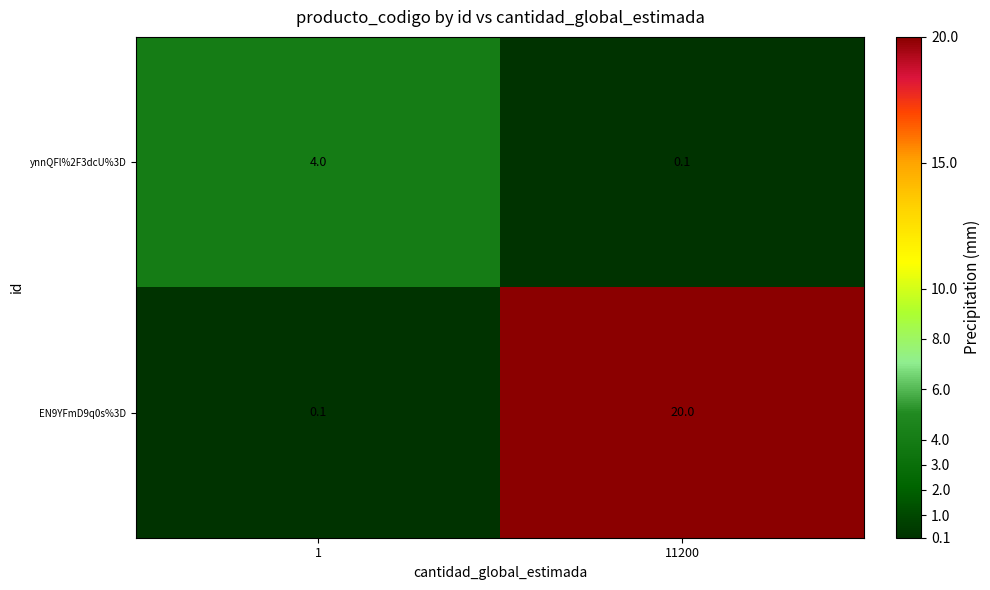

At which label does EN9YFmD9q0s%3D reach its peak?

11200